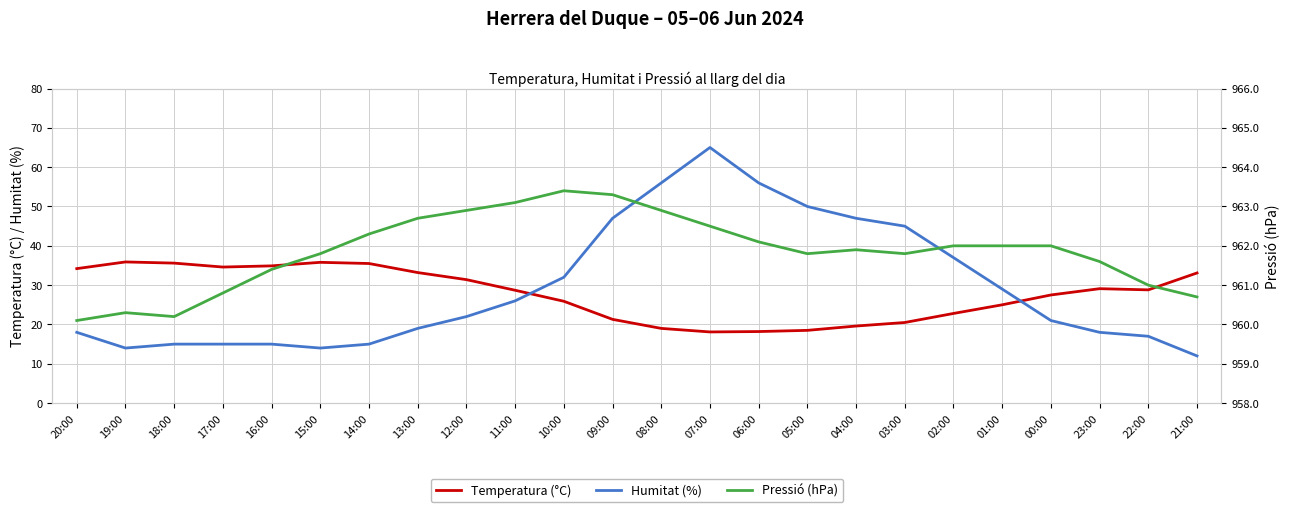

How many data points in Pressió (hPa) are above 962?

9